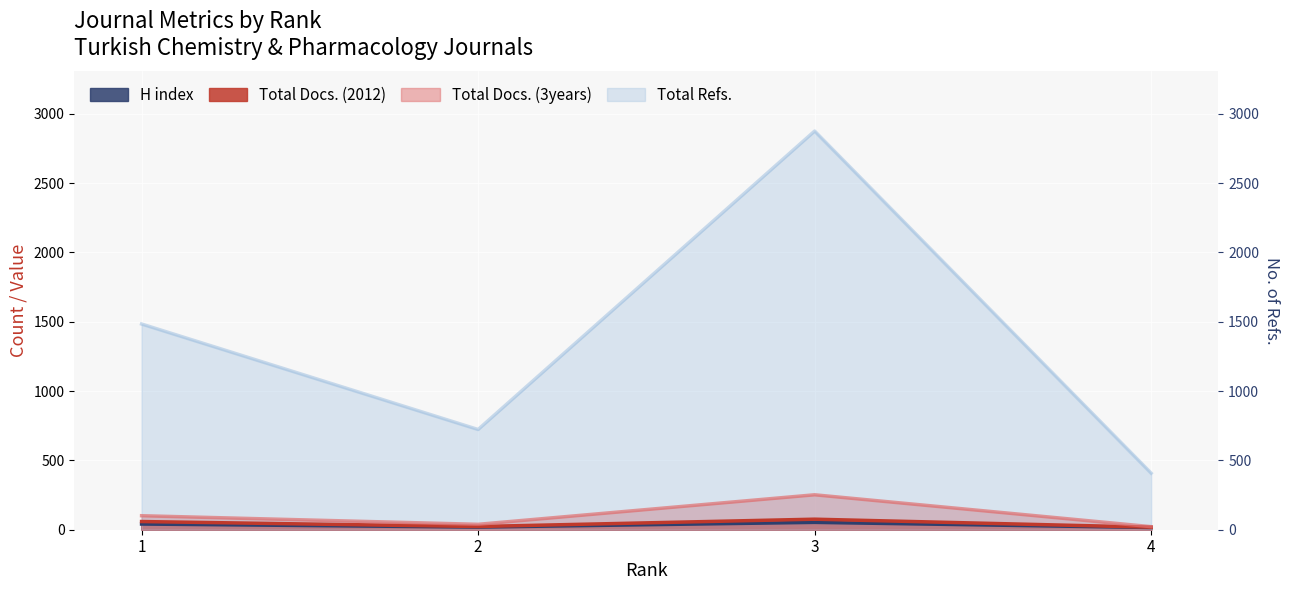

Which label corresponds to the smallest value in the chart?

4